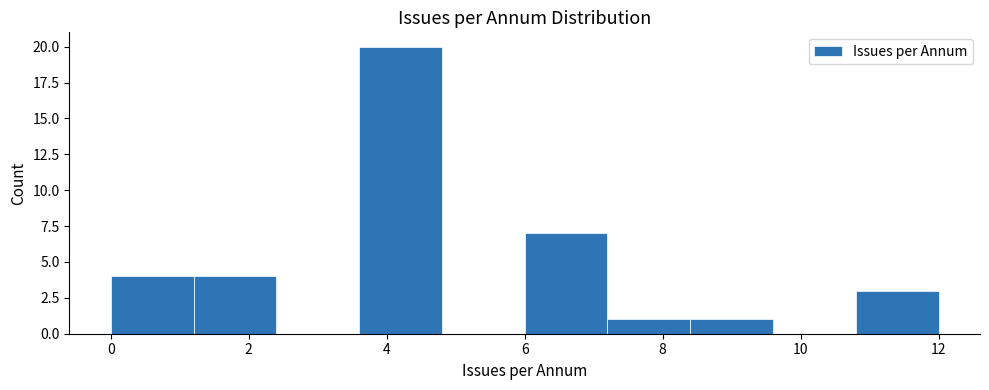

Reading left to right, list every bar in this chart as the range it spans on the x-axis followed by its height. The values are not printed on the chart, so give them approximately, as read against the axis.

0.0 to 1.2: 4
1.2 to 2.4: 4
2.4 to 3.6: 0
3.6 to 4.8: 20
4.8 to 6.0: 0
6.0 to 7.2: 7
7.2 to 8.4: 1
8.4 to 9.6: 1
9.6 to 10.8: 0
10.8 to 12.0: 3